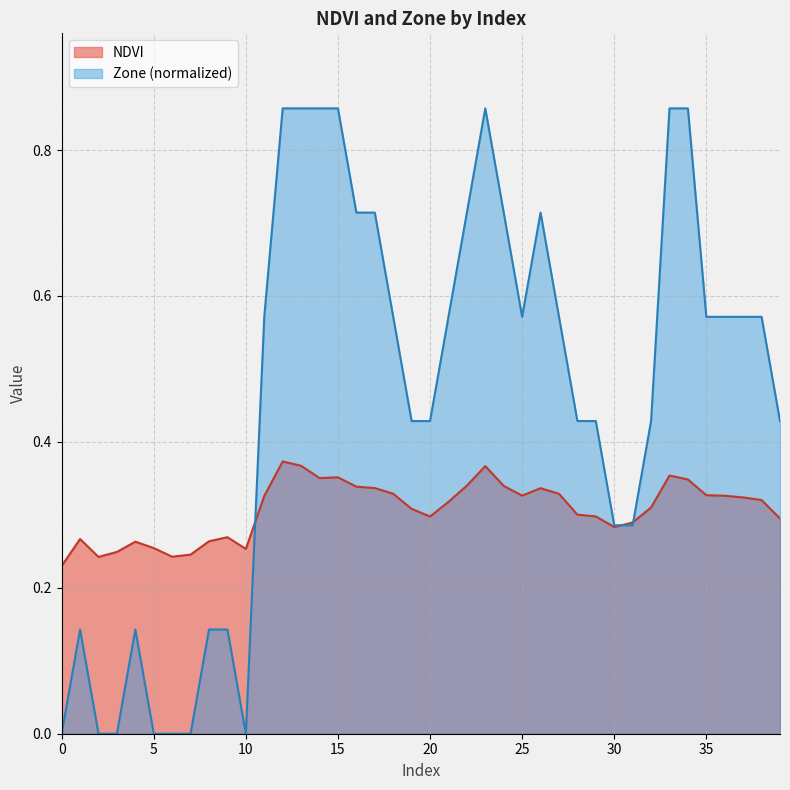

In NDVI, how many points are higher than both neighbors (excluding endpoints)?

8